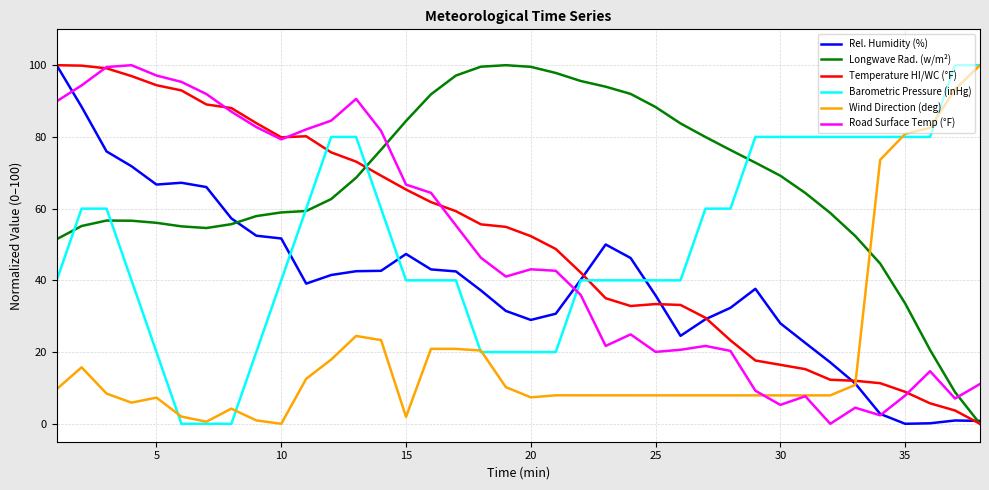

What is the maximum value for Temperature HI/WC (°F)?

100.0